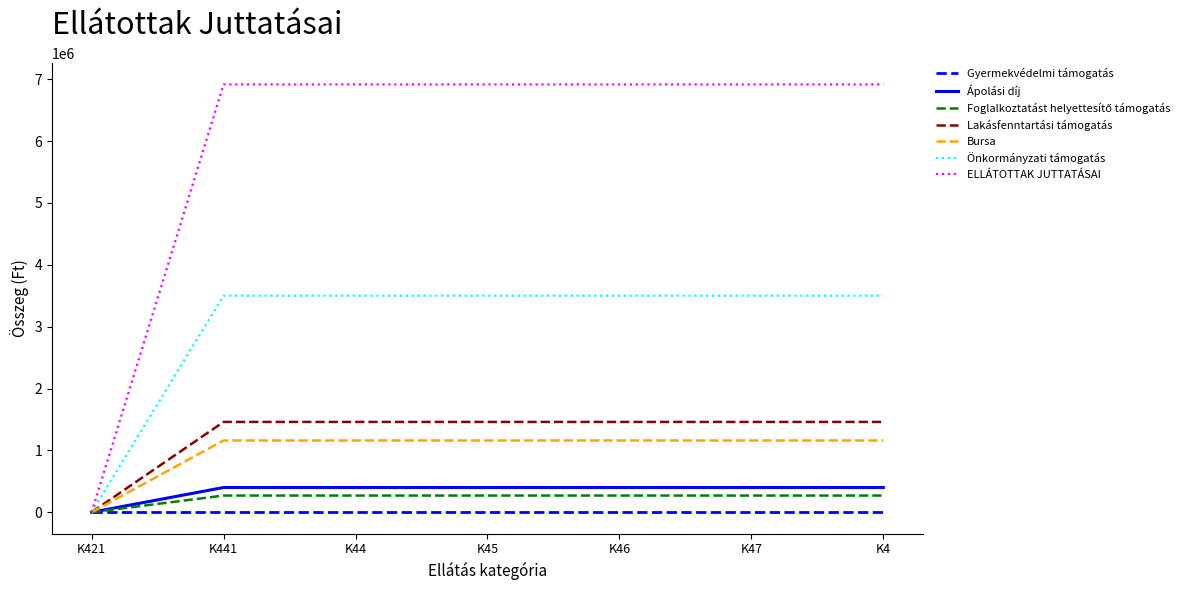

Which series has the largest total across all categories?

ELLÁTOTTAK JUTTATÁSAI